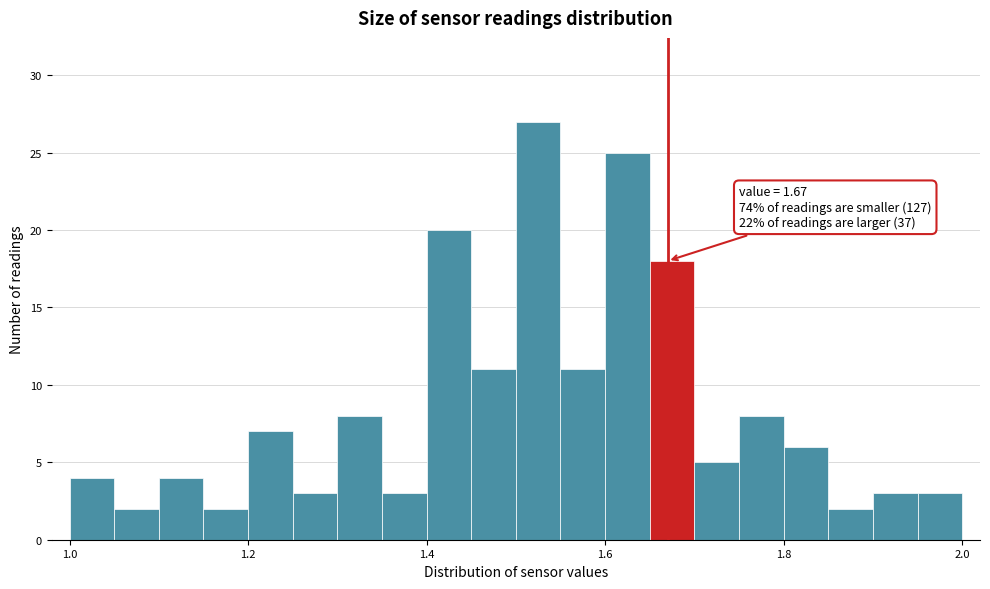

Read against the x-axis, roughly where is the centre of the tallest bar?

1.52